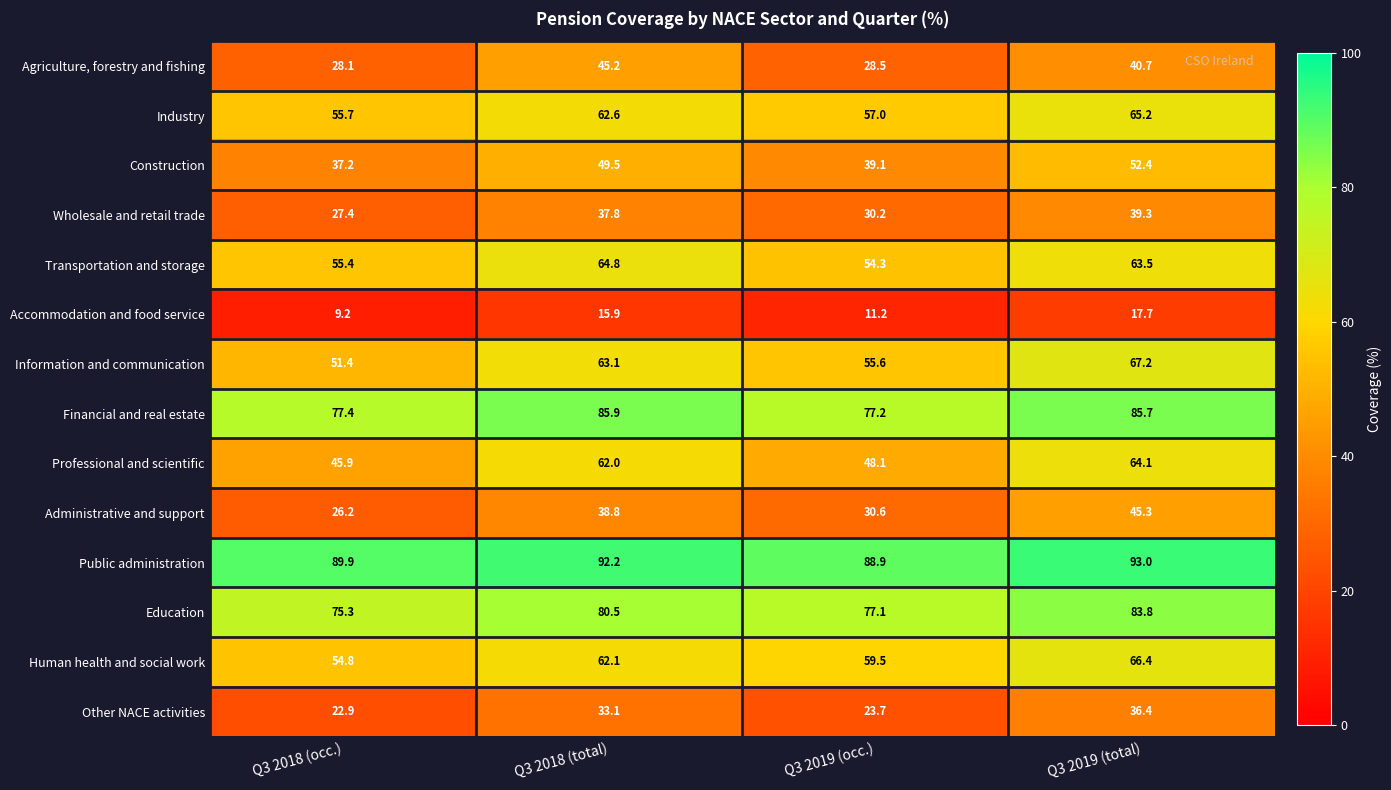

What is the minimum value for Public administration?

88.9